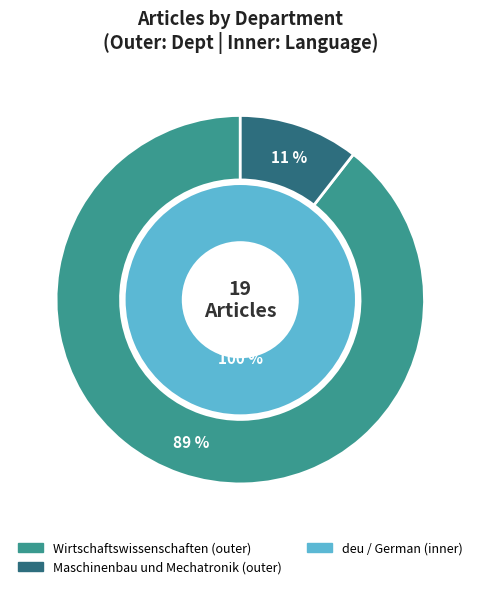

Is there any slice that represents more than half of the pie?

Yes